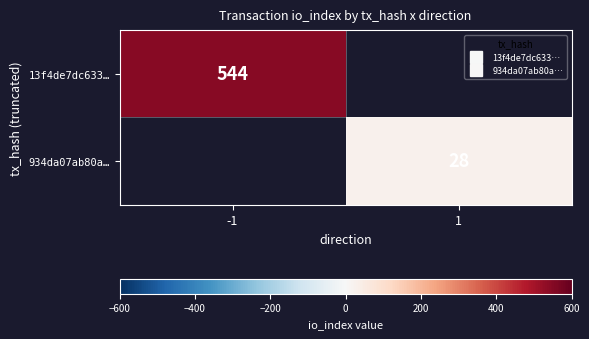

Read the 934da07ab80a… value at 1.

28.0